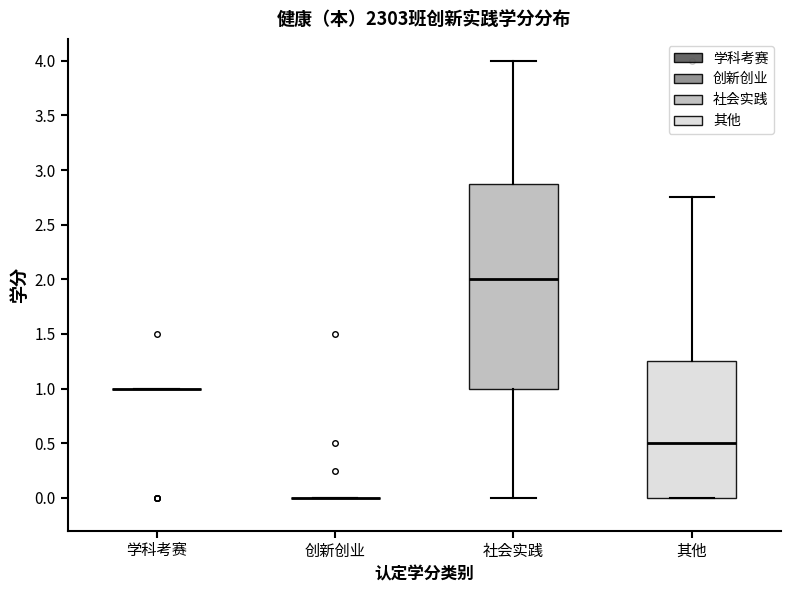

Where is the upper edge of the box for 其他 on the y-axis? The values are not printed on the chart, so give them approximately, as read against the axis.

1.25